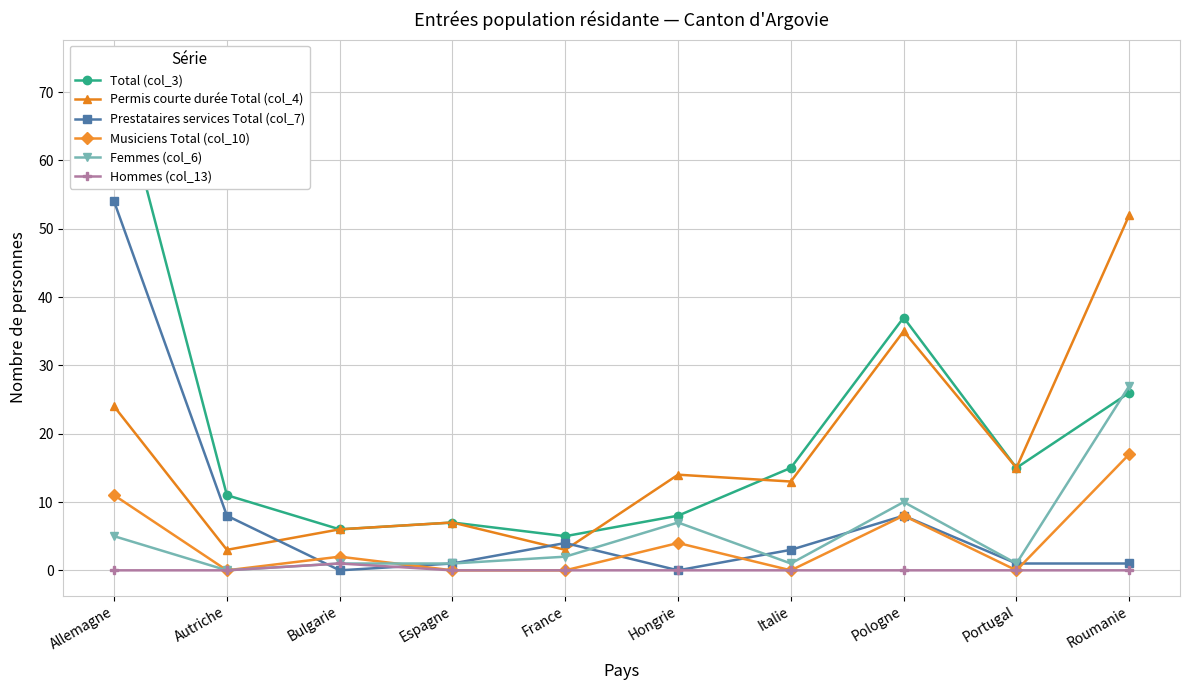

What is the label of the 3rd point from the left?

Bulgarie